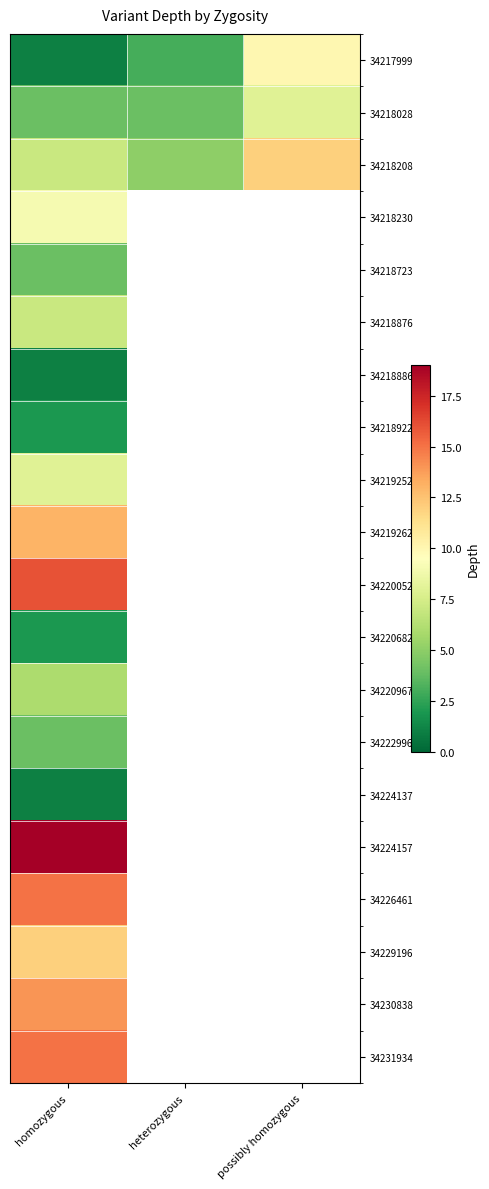

Is the value of 34222996 at heterozygous greater than the value of 34218723 at homozygous?

No